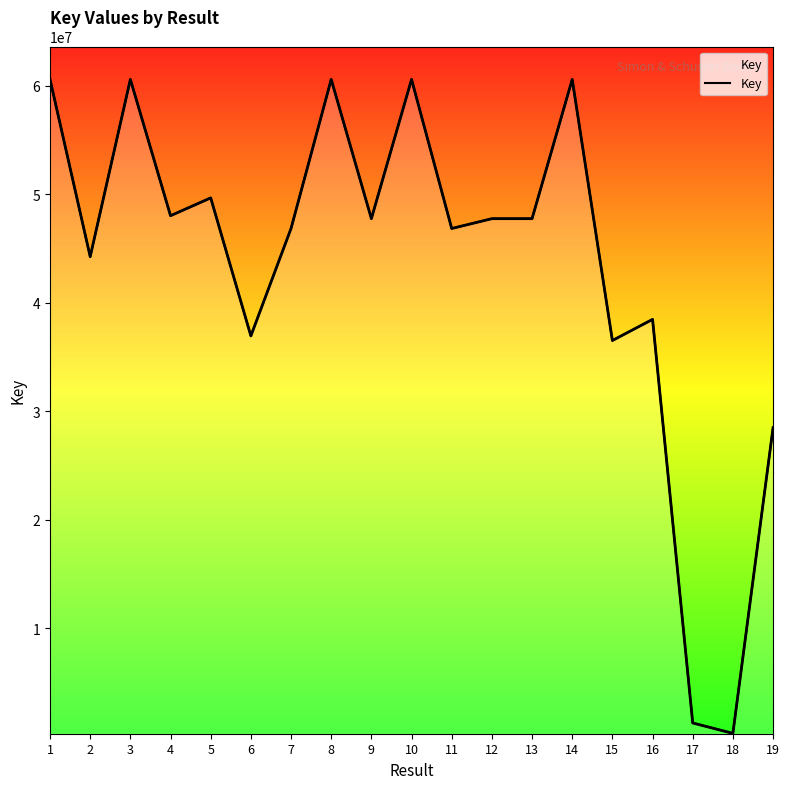

Count the number of data series in this chart.

1